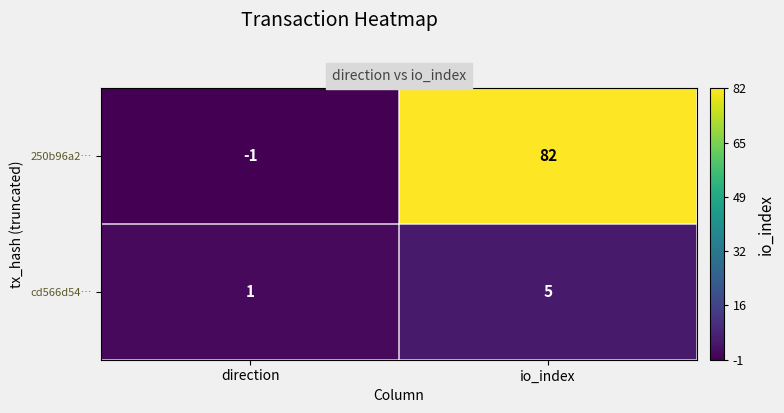

Which series has the largest total across all categories?

250b96a2…